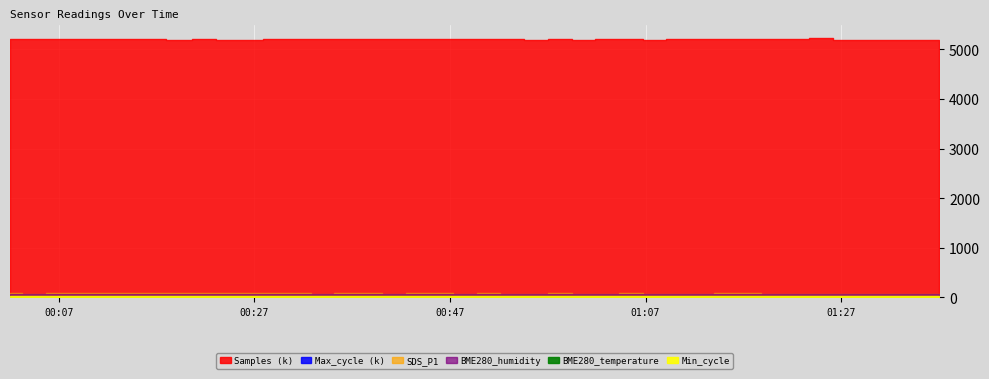

How many categories are shown in the chart?

40